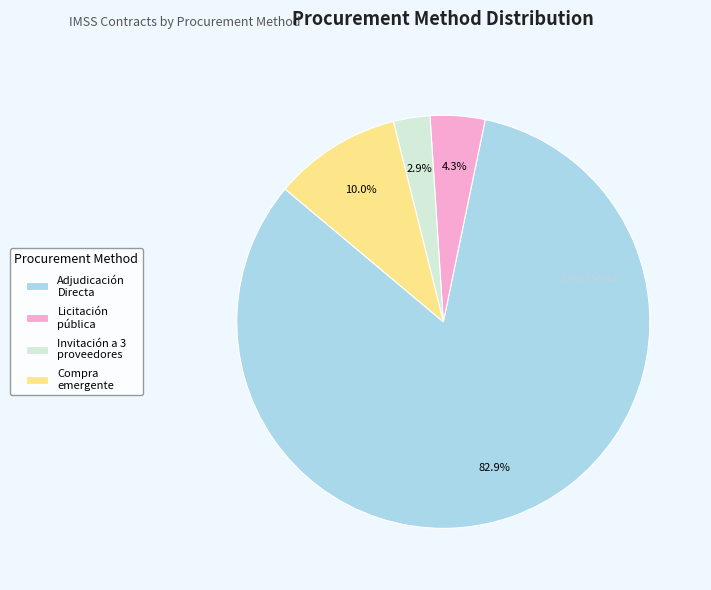

Is it true that Adjudicación Directa is 97% of the pie?

False